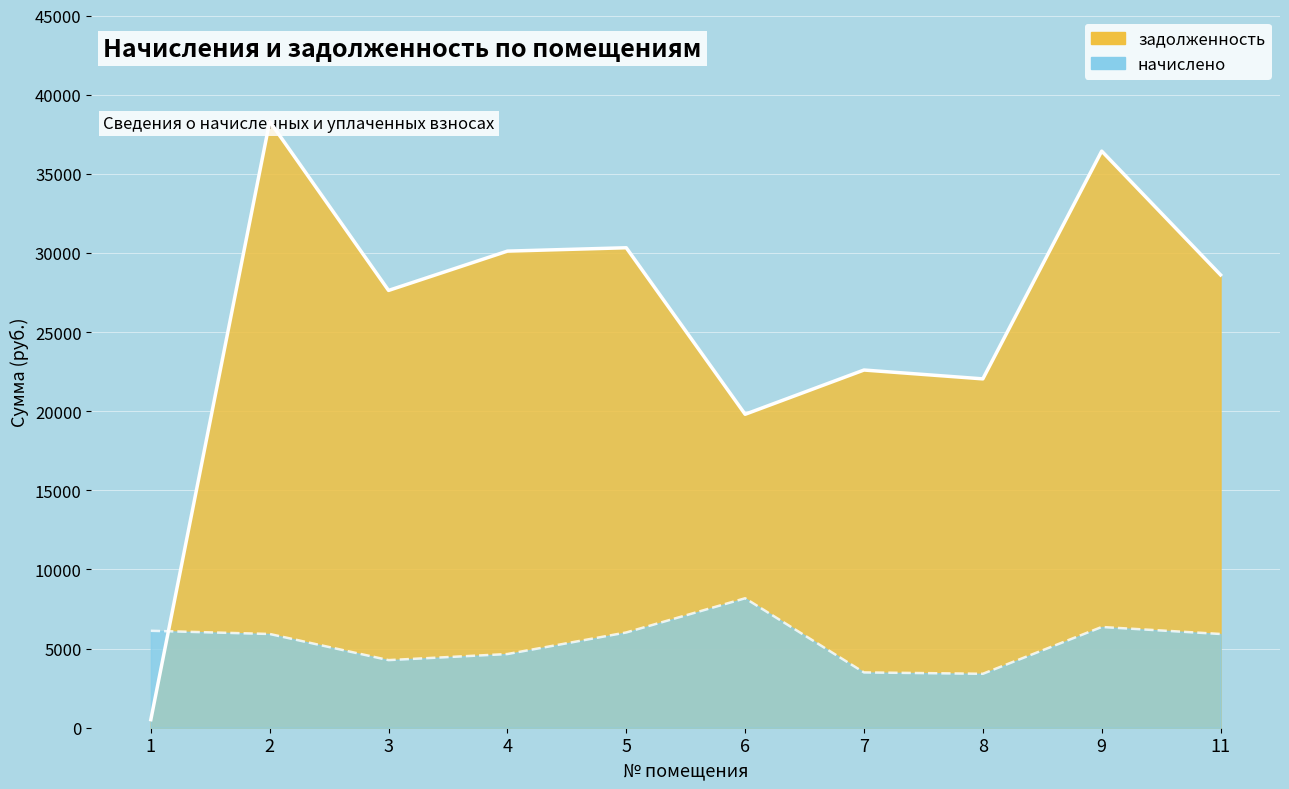

True or false: задолженность has a value of 28609.9 at 11.

True